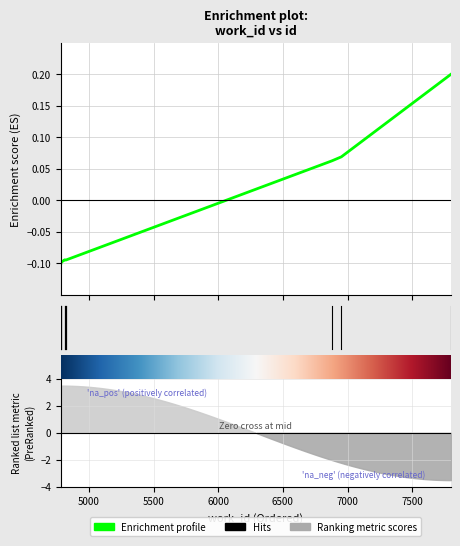

Read the value at 4823.

-0.1